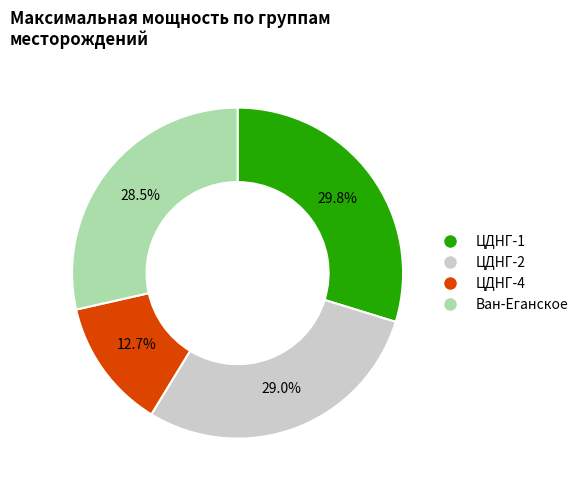

Does any single category account for the majority?

No